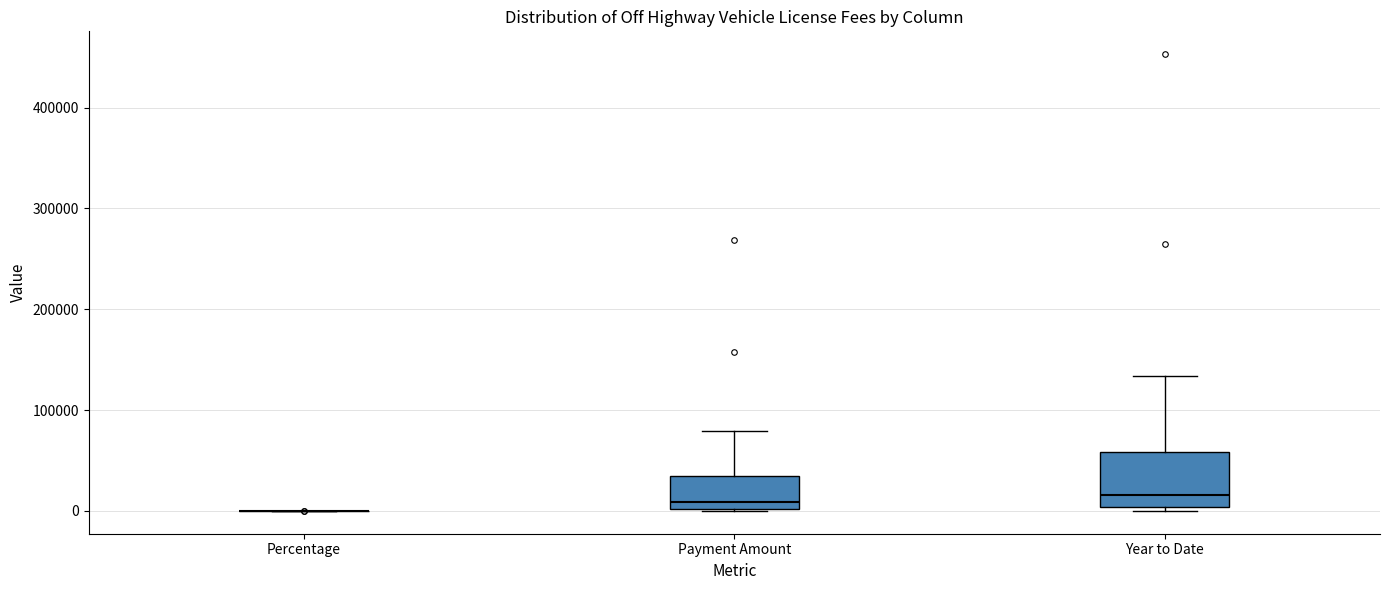

Reading left to right, read every box against the y-axis: the position of its median line, the range the box covers, and the ends of its whiskers. The values are not printed on the chart, so give them approximately, as read against the axis.

Percentage: box collapsed to a line at 0, whiskers 0 to 0
Payment Amount: median 10000, box 0 to 30000, whiskers 0 to 80000
Year to Date: median 20000, box 0 to 60000, whiskers 0 (just below the box's lower edge) to 130000